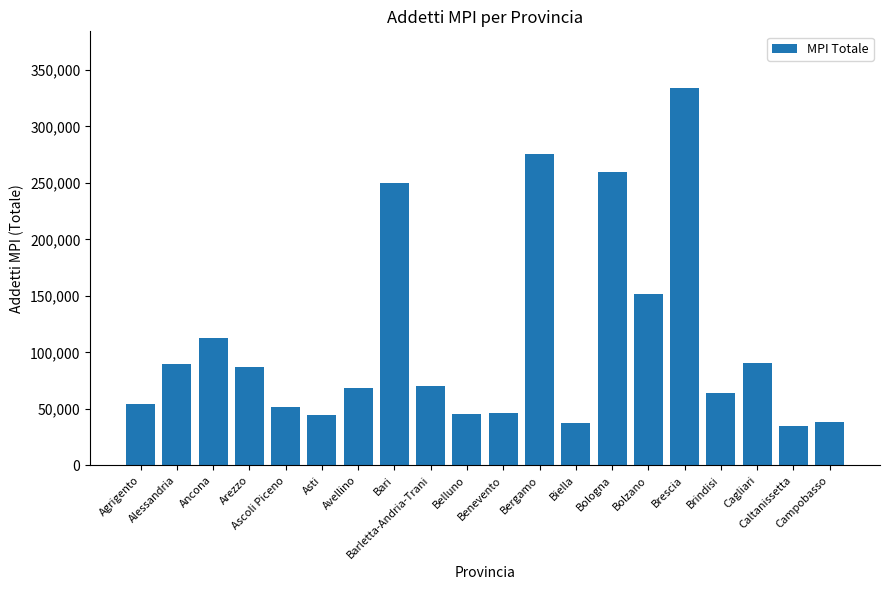

What is the value of the 12th bar from the left?

275623.0